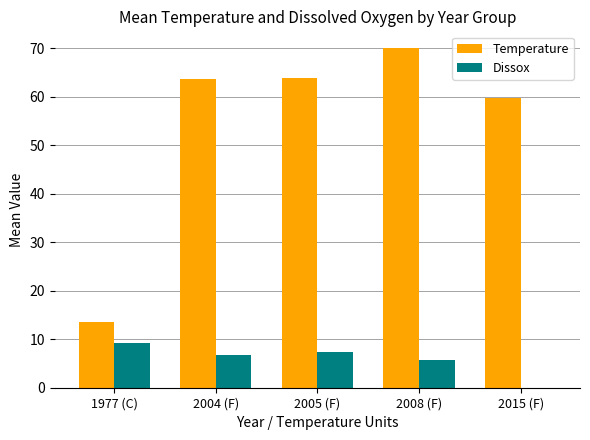

Which series has the largest total across all categories?

Temperature